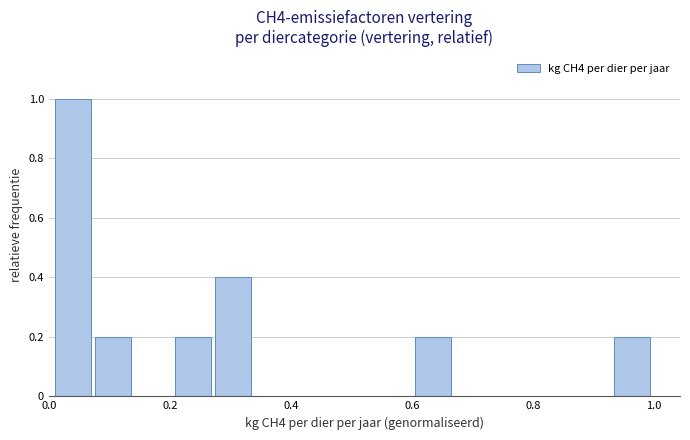

Read against the x-axis, roughly where is the centre of the tallest bar?

0.04